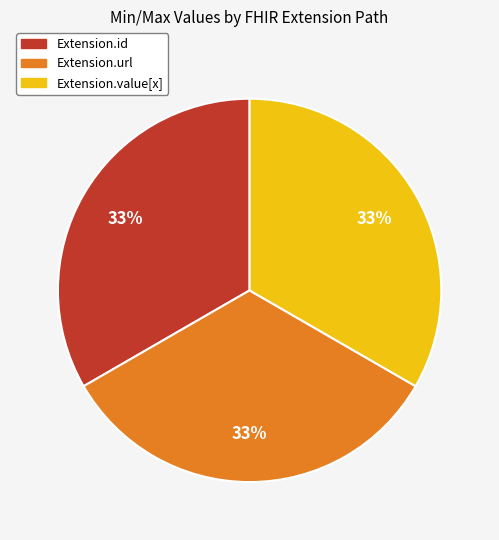

Approximately how many times larger is the value at Extension.value[x] compared to Extension.id?

1.0